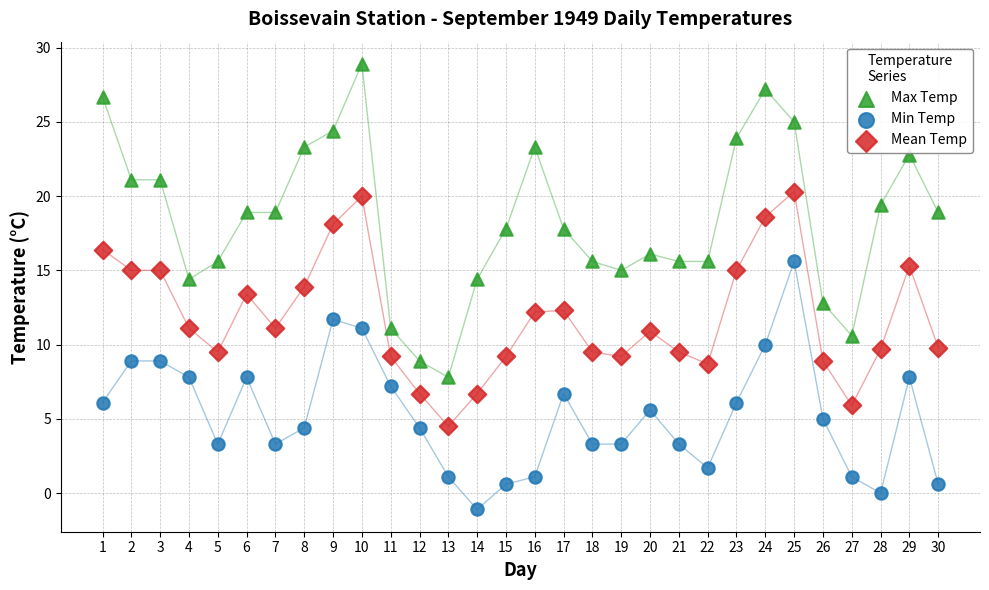

Which series contains the highest Y value?

Max Temp